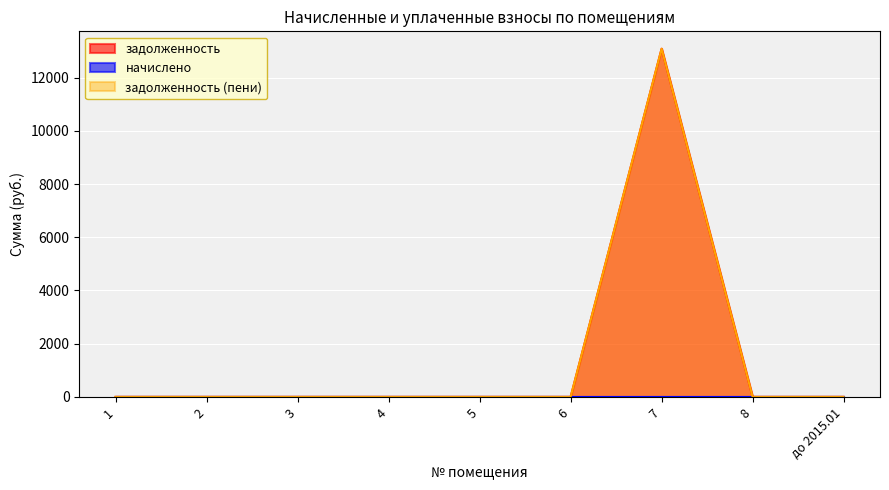

What is the label of the 3rd point from the right?

7